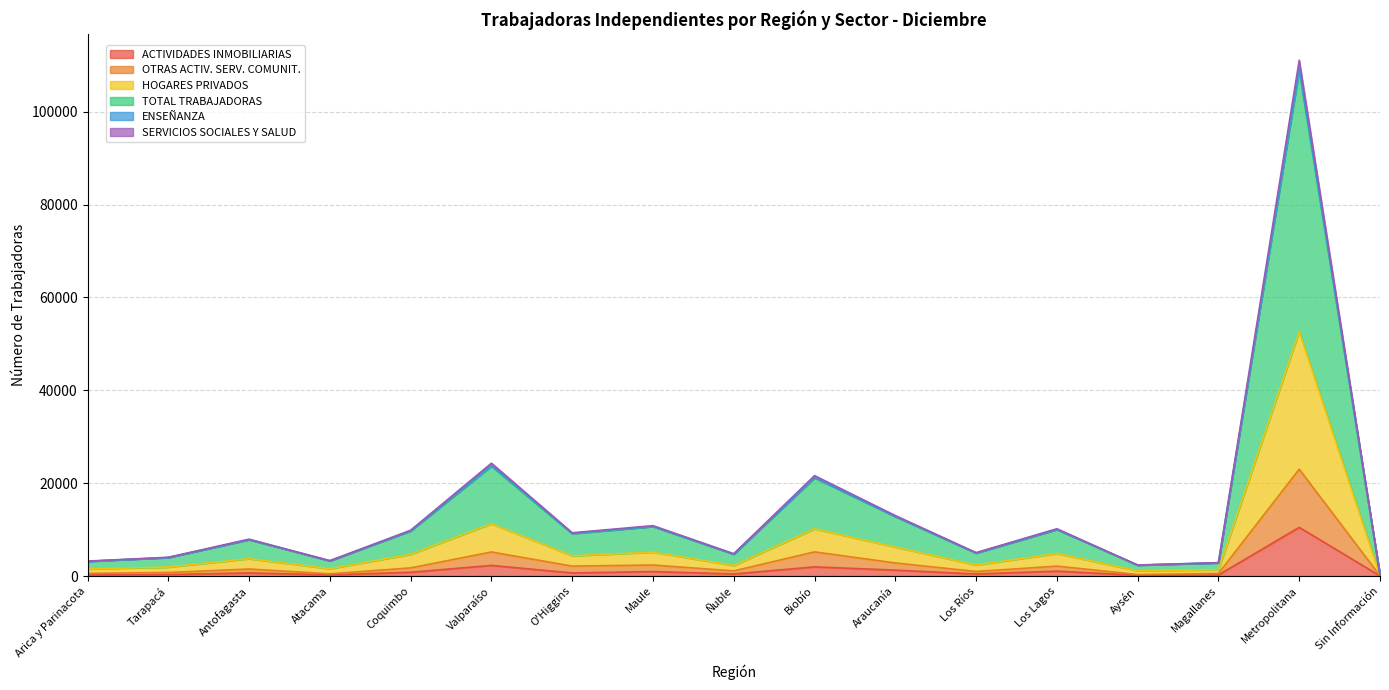

At which label does ACTIVIDADES INMOBILIARIAS reach its peak?

Metropolitana